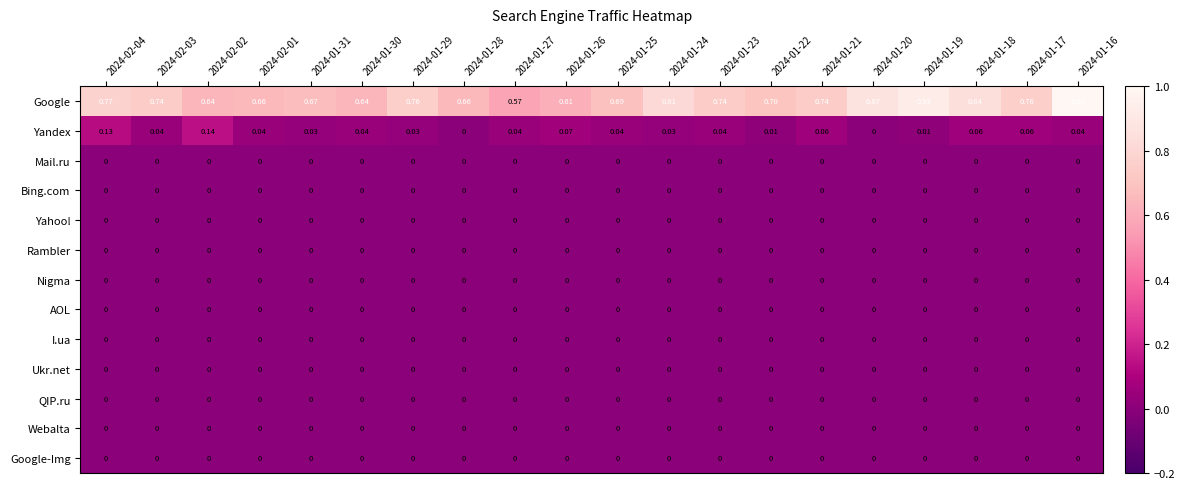

Which series has the largest range (max minus min)?

Google